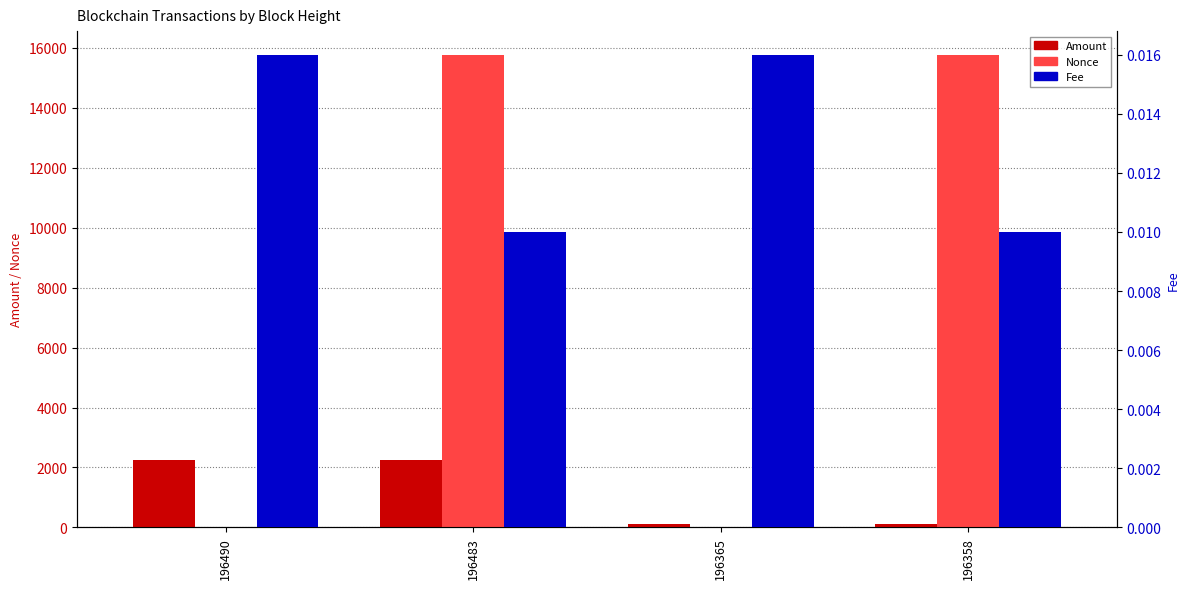

List the series in order of their peak value, highest first.

Nonce, Amount, Fee